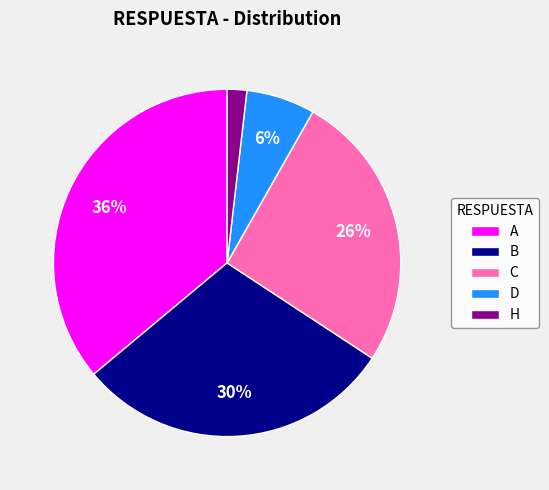

True or false: C accounts for 12% of the total.

False